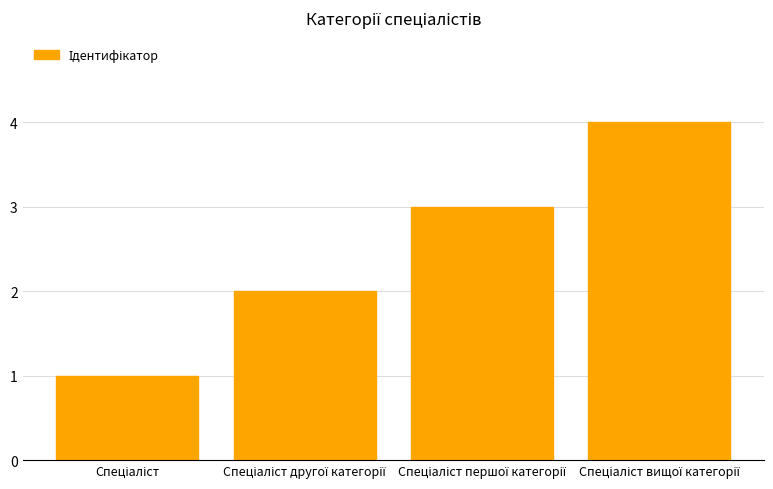

Reading right to left, what are all the values shown in this chart?

4	3	2	1